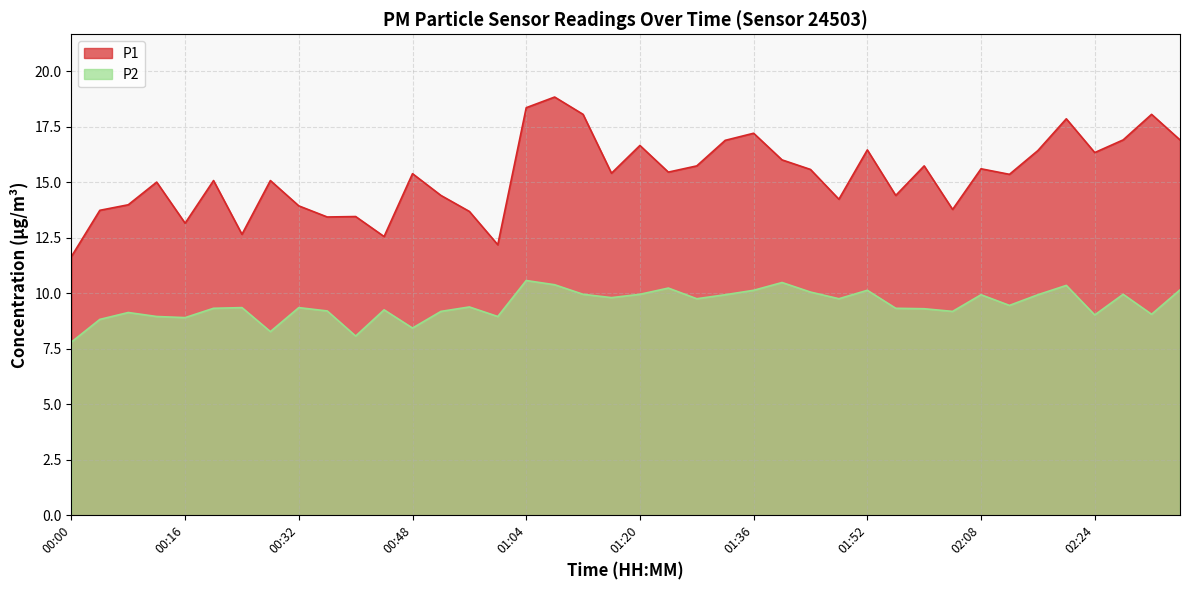

What is the highest value of the P2 series?

10.6